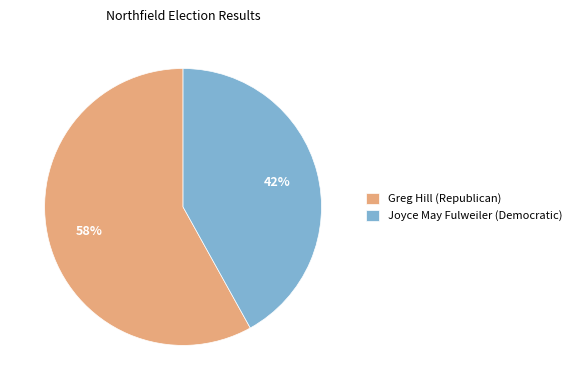

True or false: Joyce May Fulweiler (Democratic) accounts for 42% of the total.

True